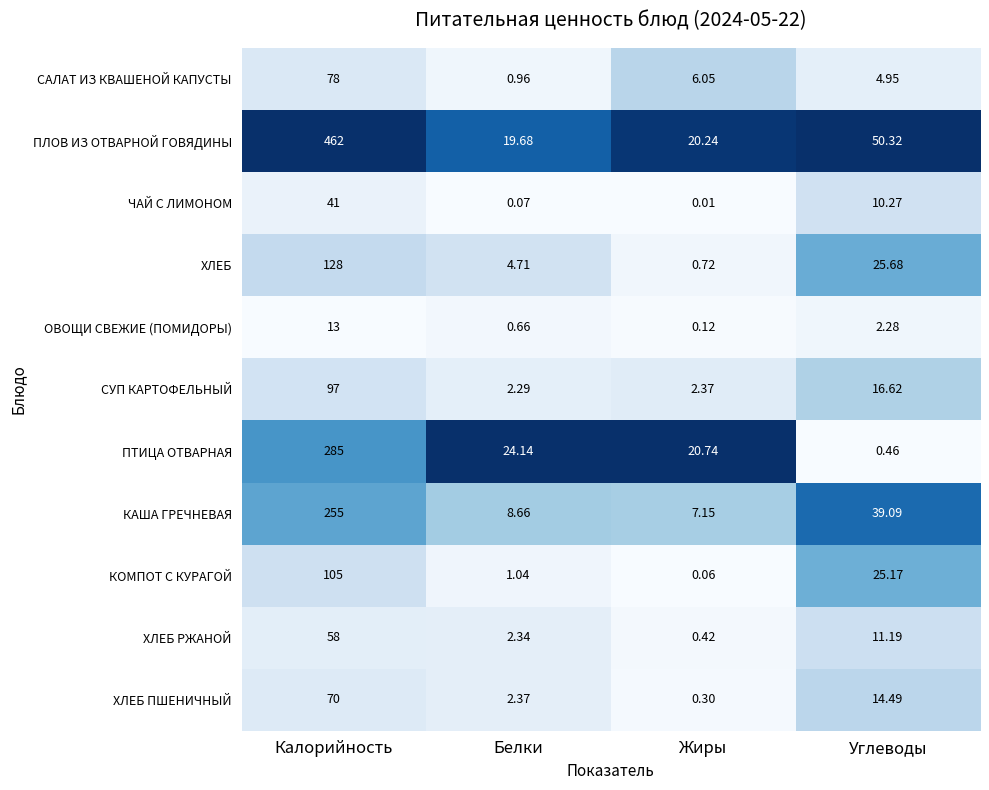

Count the number of categories in the chart.

4